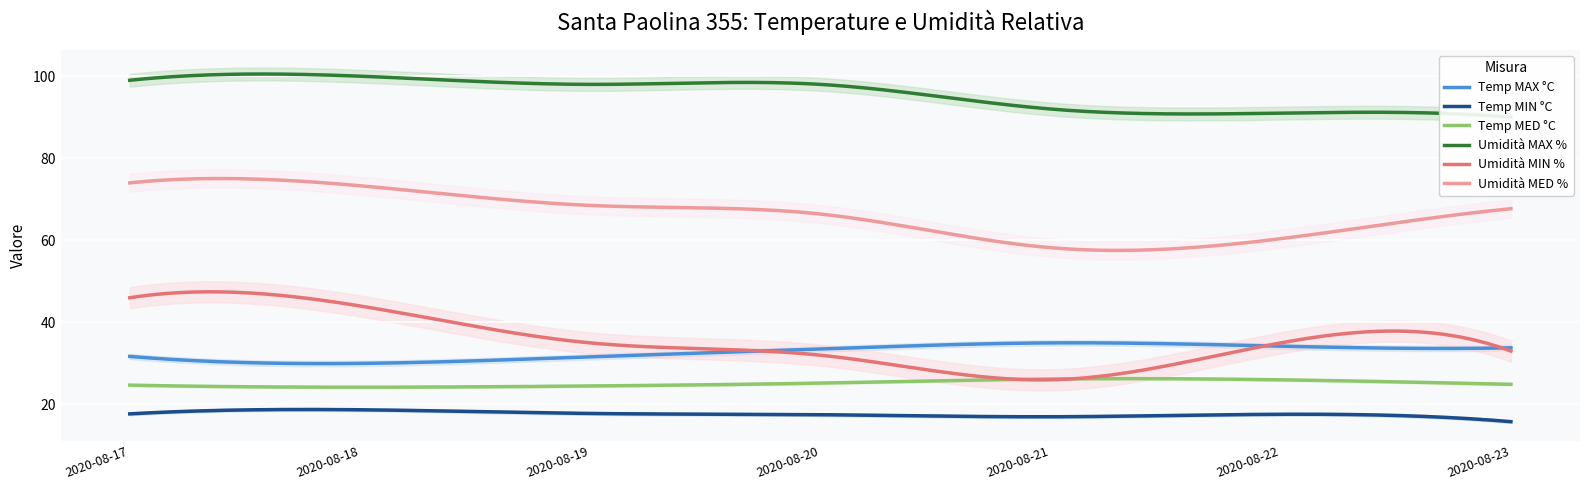

What is the value of the Umidità MED % point at the 4th from the left?

66.4